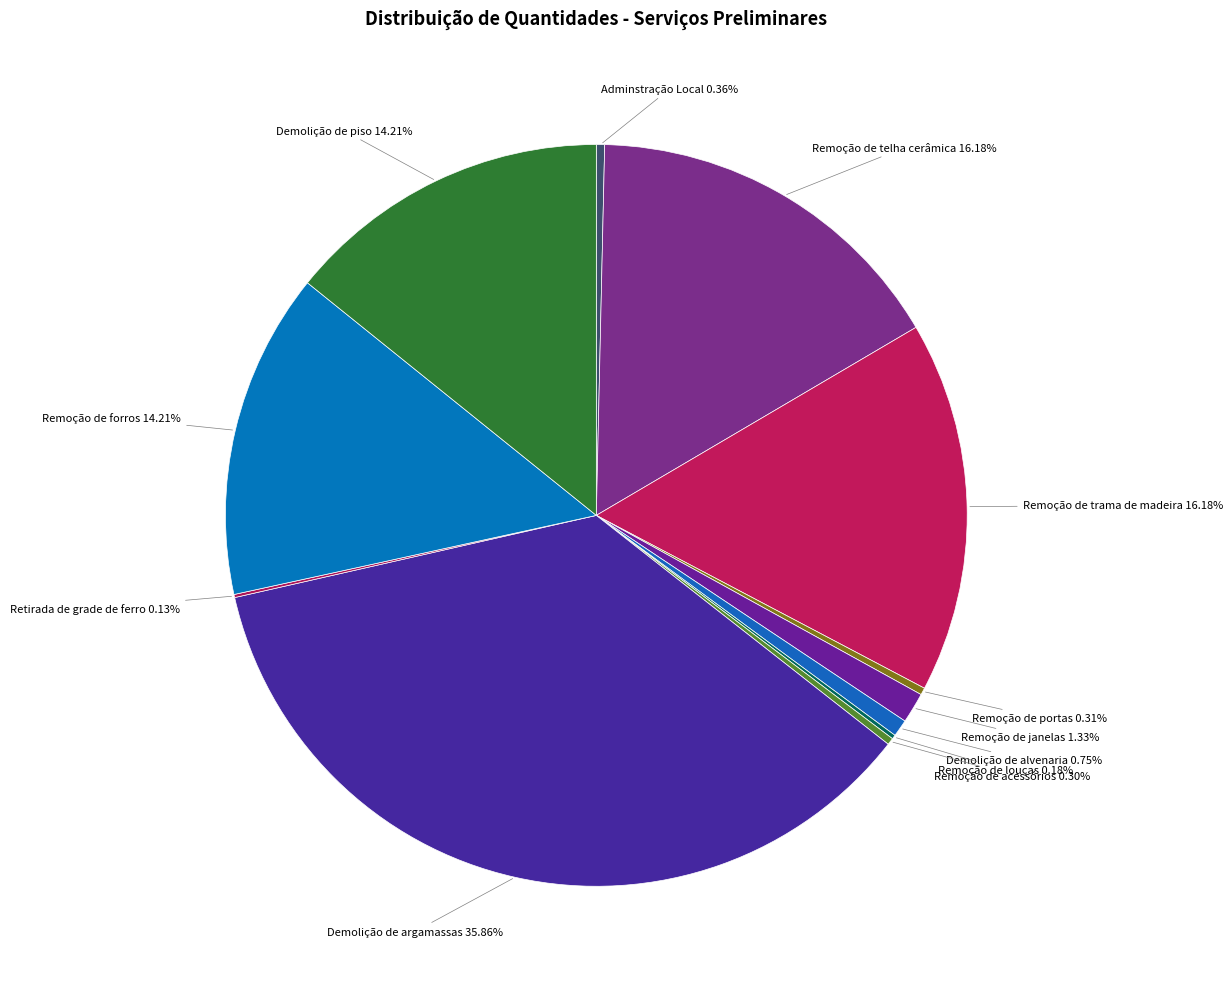

Do Adminstração Local and Remoção de janelas together represent more than half of the pie?

No